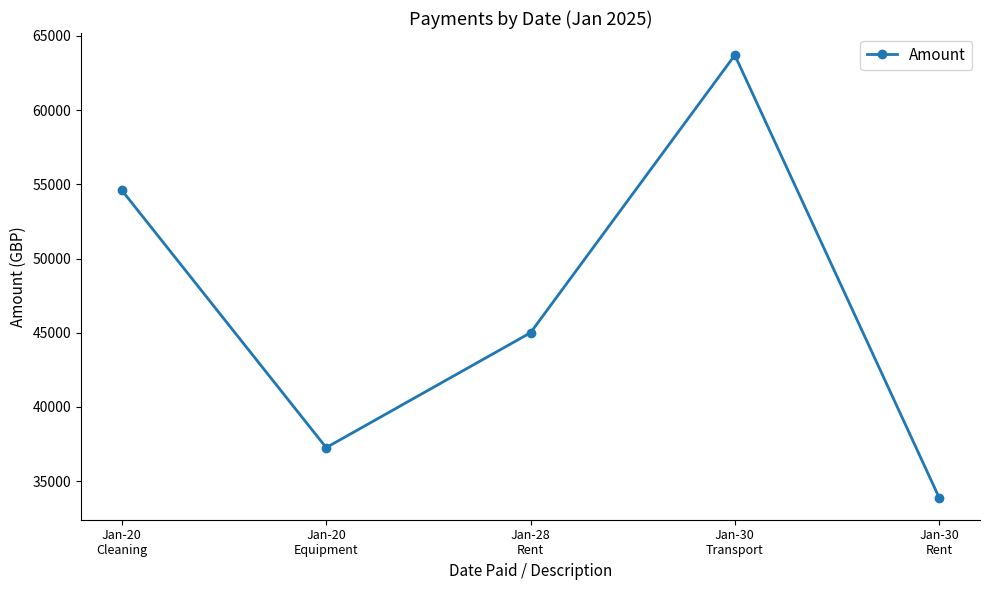

What is the value of the 5th point from the left?

33892.9